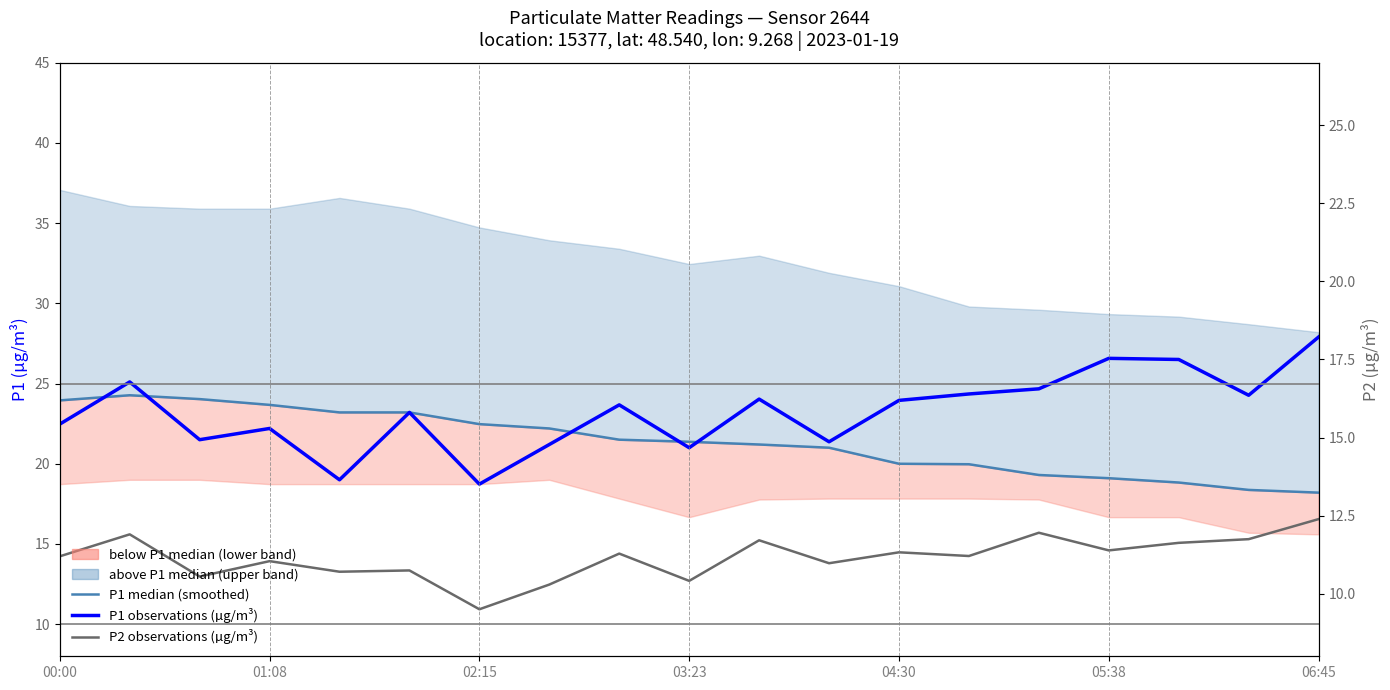

What value does the P1 observations (µg/m³) series have at 11?

21.4